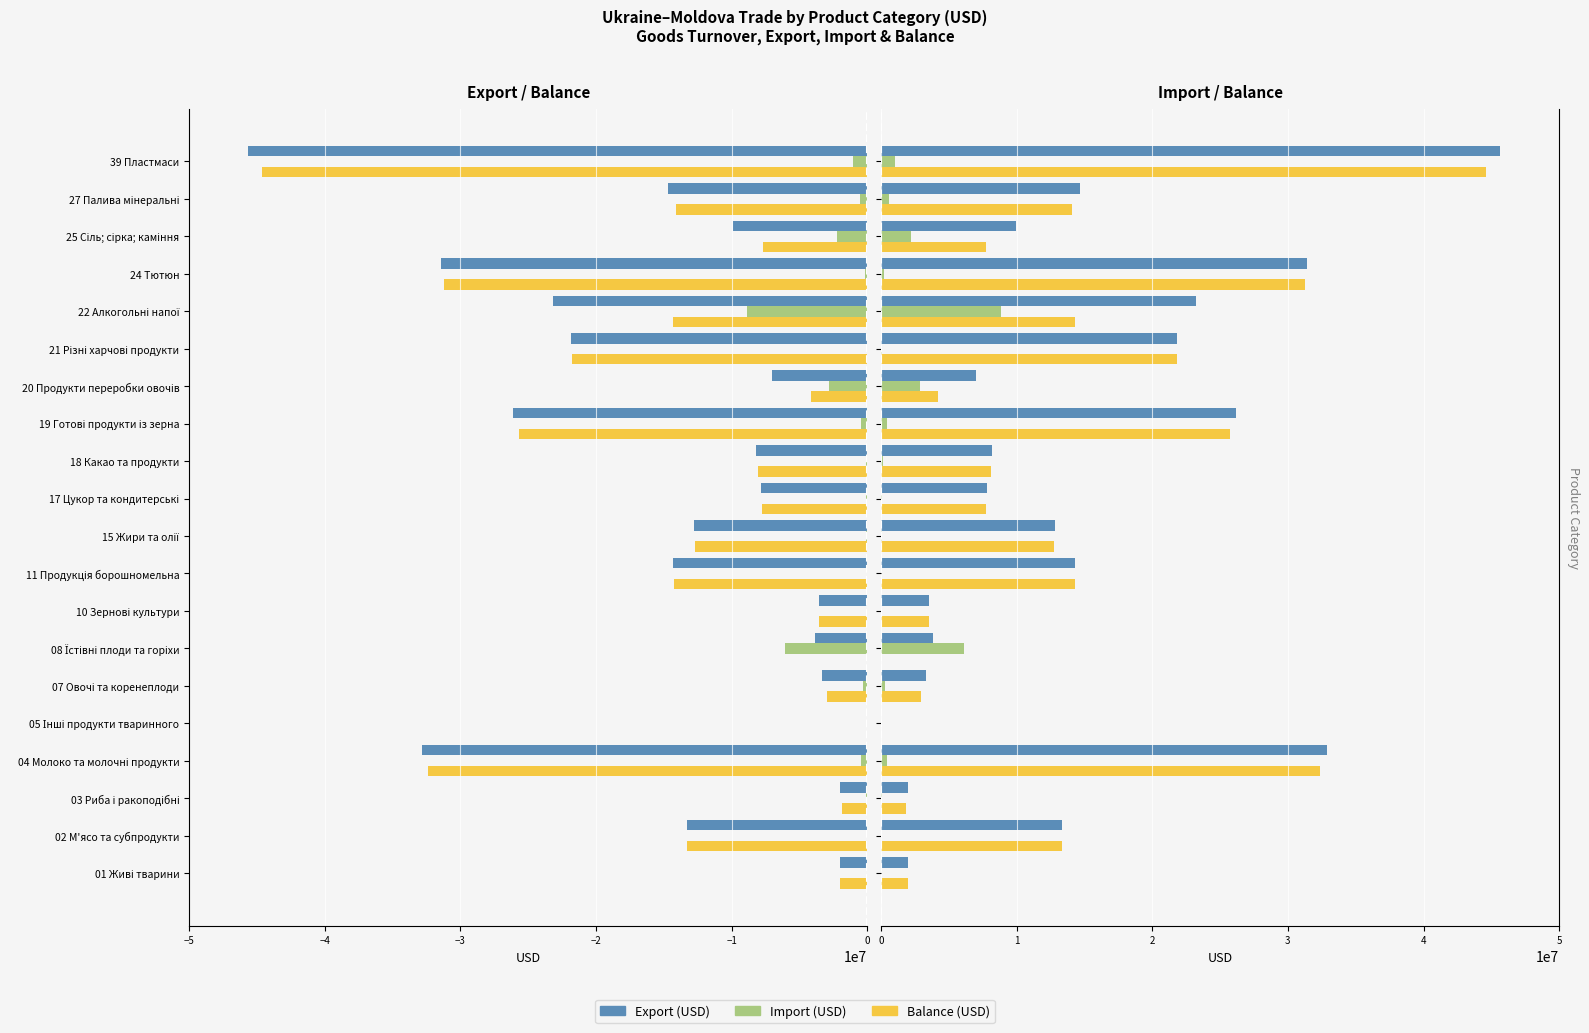

At 27 Палива мінеральні, list the series in order from largest to smallest.

Export (USD), Balance (USD), Import (USD)